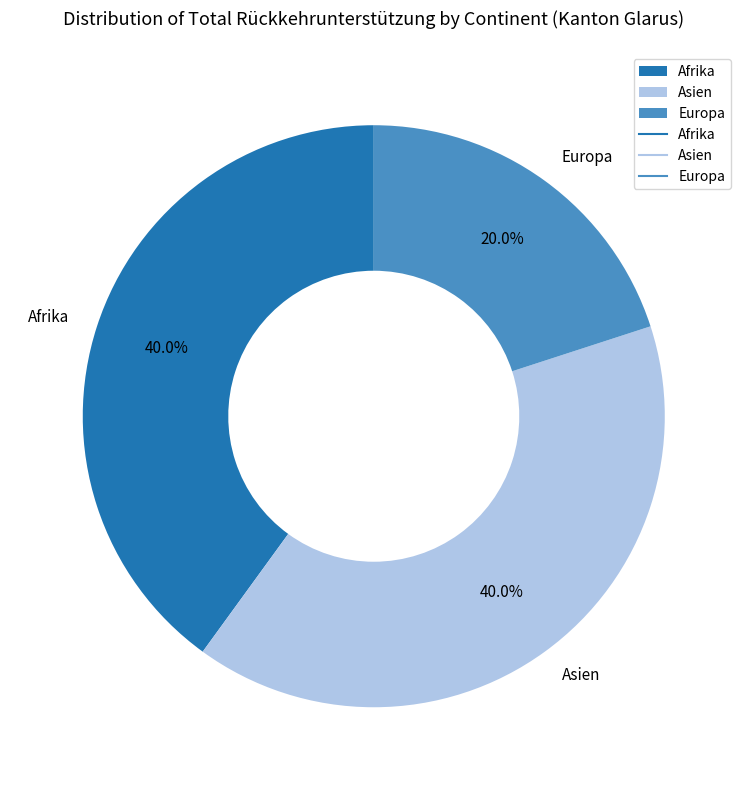

Which category has the smallest portion of the pie?

Europa